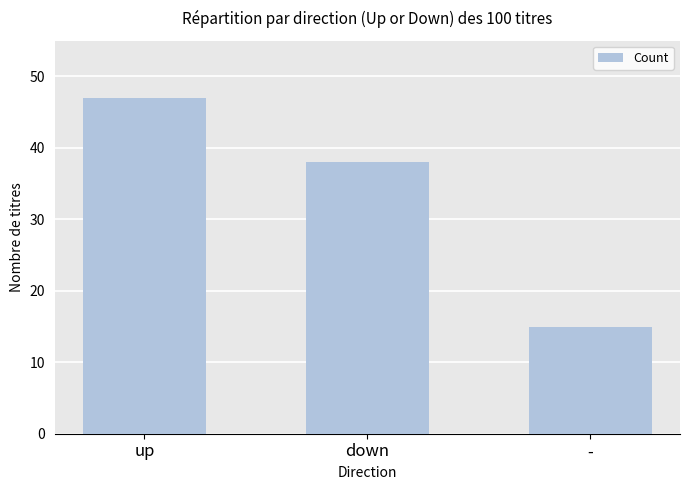

List the labels in order of value, largest first.

up, down, -